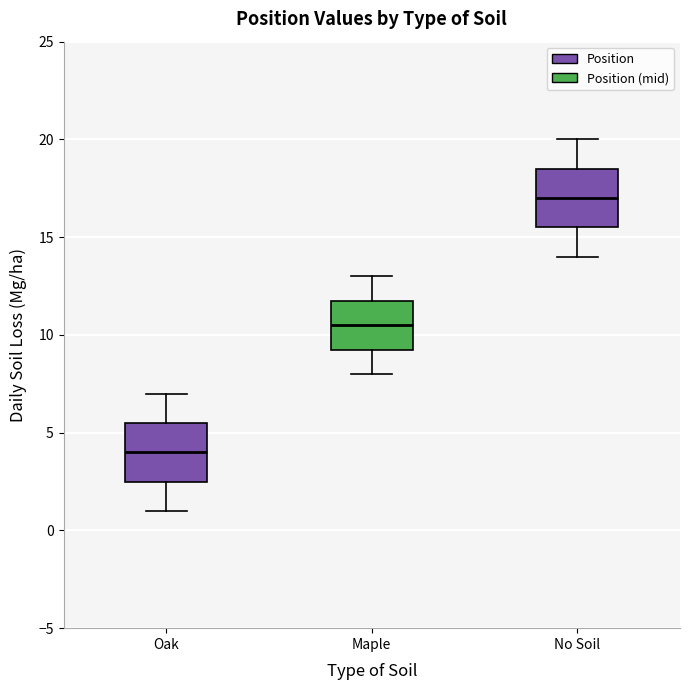

Where does the median line of the box for Oak sit on the y-axis? The values are not printed on the chart, so give them approximately, as read against the axis.

4.0